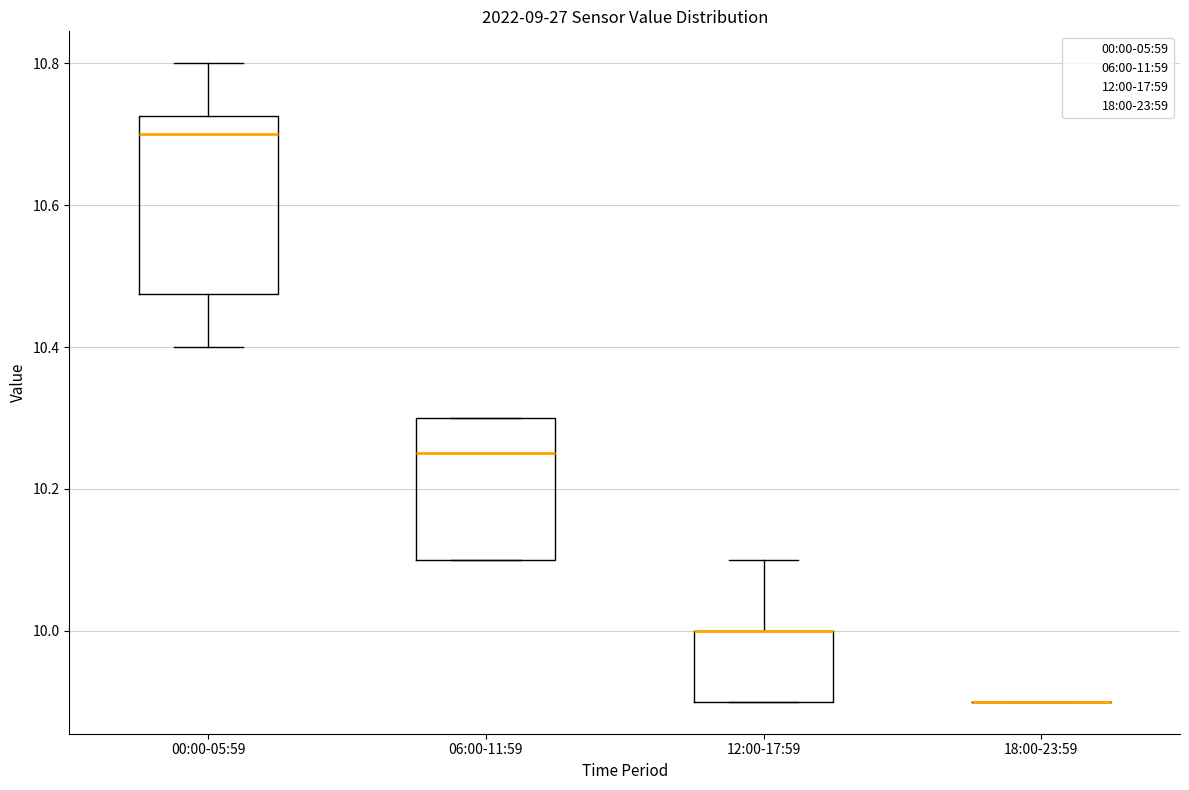

Reading left to right, read every box against the y-axis: the position of its median line, the range the box covers, and the ends of its whiskers. The values are not printed on the chart, so give them approximately, as read against the axis.

00:00-05:59: median 10.70, box 10.48 to 10.72, whiskers 10.40 to 10.80
06:00-11:59: median 10.26, box 10.10 to 10.30, whiskers 10.10 to 10.30
12:00-17:59: median 10.00 (drawn on the box's upper edge), box 9.90 to 10.00, whiskers 9.90 to 10.10
18:00-23:59: box collapsed to a line at 9.90, whiskers 9.90 to 9.90